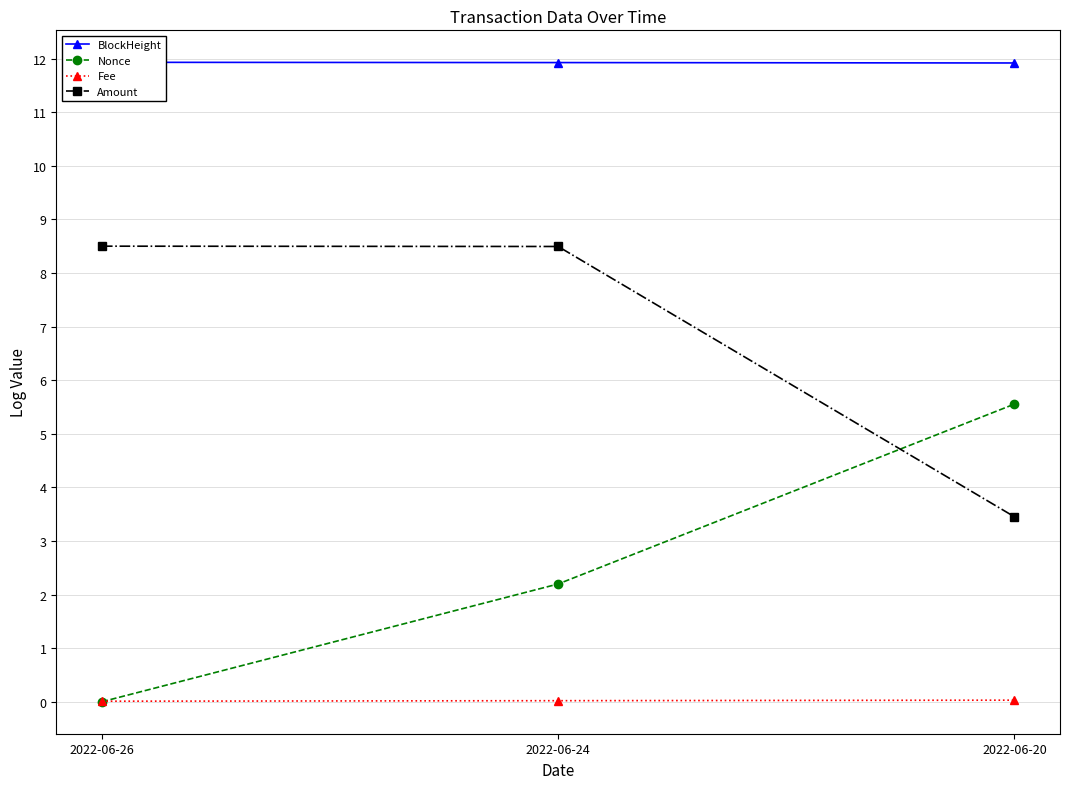

What is the total value across all series at 2022-06-26?

20.4